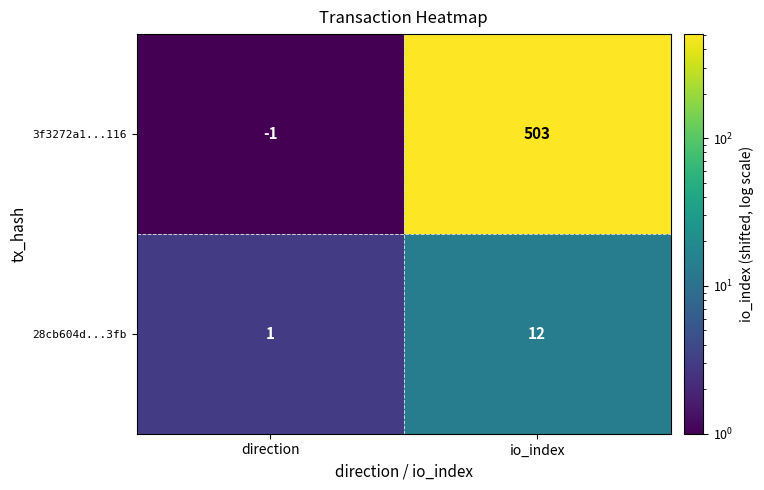

Rank the series by their average value, from lowest to highest.

28cb604d...3fb, 3f3272a1...116